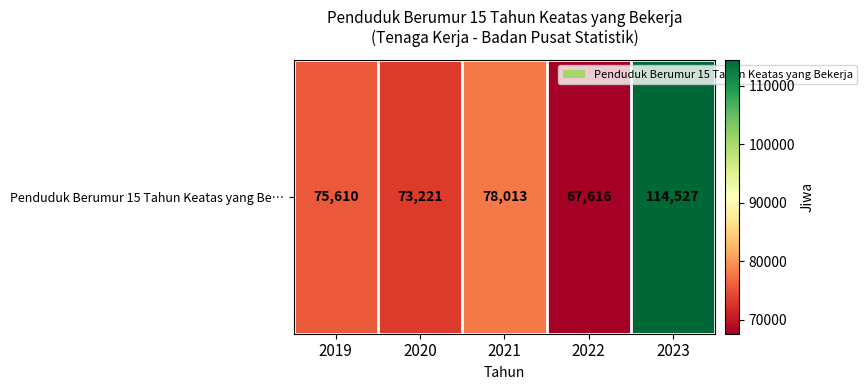

Rank the categories by value from highest to lowest.

2023, 2021, 2019, 2020, 2022